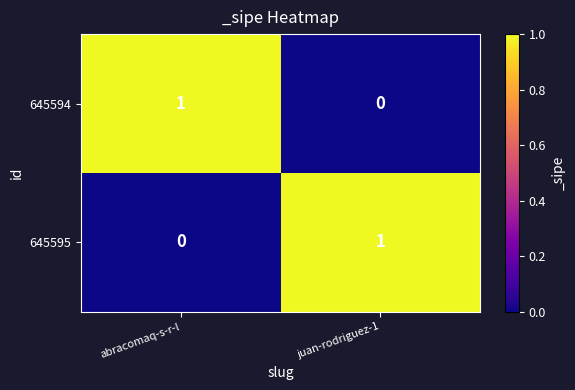

The 645594 series shows 1 at abracomaq-s-r-l. True or false?

True